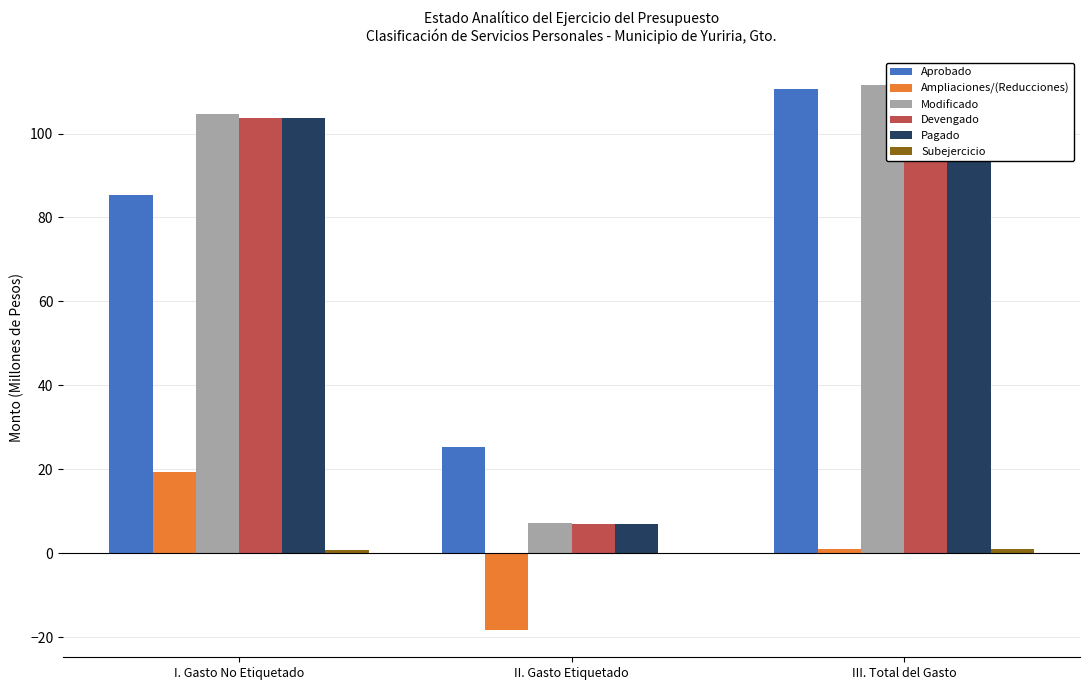

The Devengado series shows 110.8 at III. Total del Gasto. True or false?

True